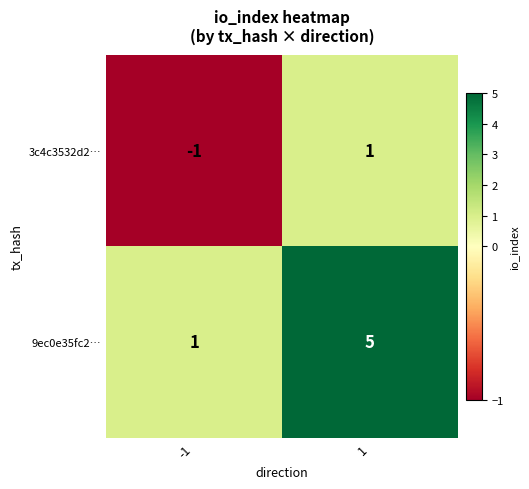

The 3c4c3532d2… series shows 1 at 1. True or false?

True